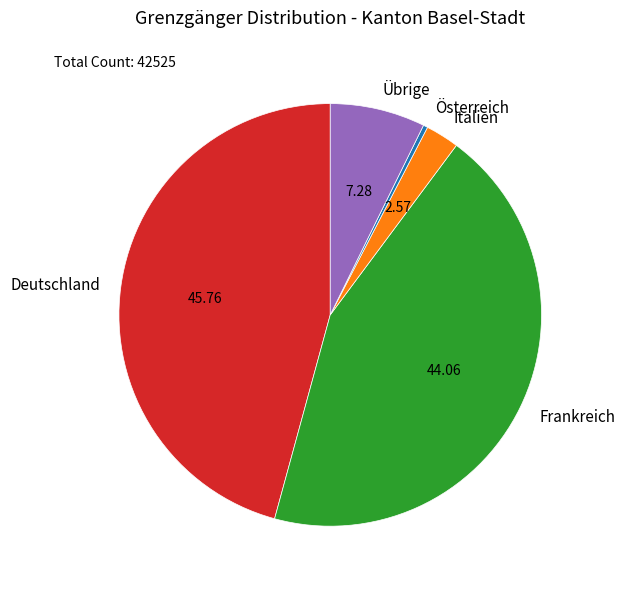

Rank the categories by value from lowest to highest.

Österreich, Italien, Übrige, Frankreich, Deutschland